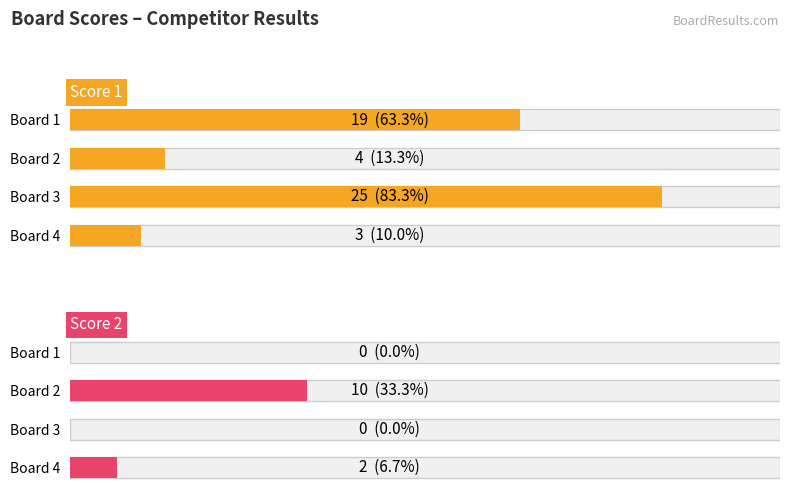

How many distinct data groups are displayed?

2